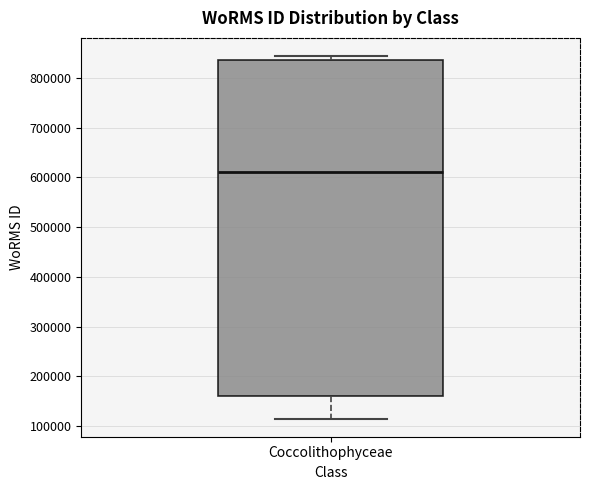

Where does the lower whisker of the box for Coccolithophyceae end on the y-axis? The values are not printed on the chart, so give them approximately, as read against the axis.

120000